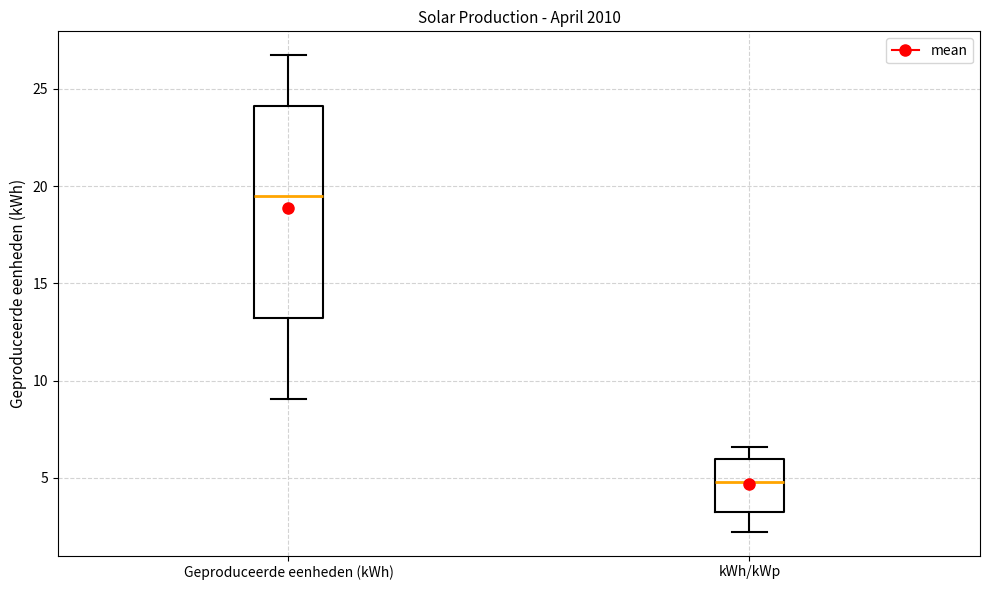

Reading left to right, read every box against the y-axis: the position of its median line, the range the box covers, and the ends of its whiskers. The values are not printed on the chart, so give them approximately, as read against the axis.

Geproduceerde eenheden (kWh): median 19.5, box 13.0 to 24.0, whiskers 9.0 to 26.5
kWh/kWp: median 5.0, box 3.5 to 6.0, whiskers 2.0 to 6.5